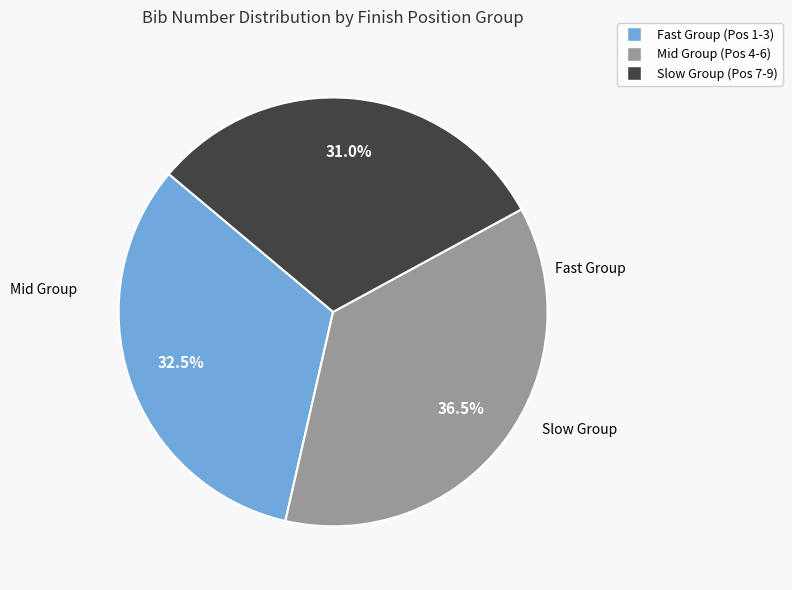

Does any single category account for the majority?

No